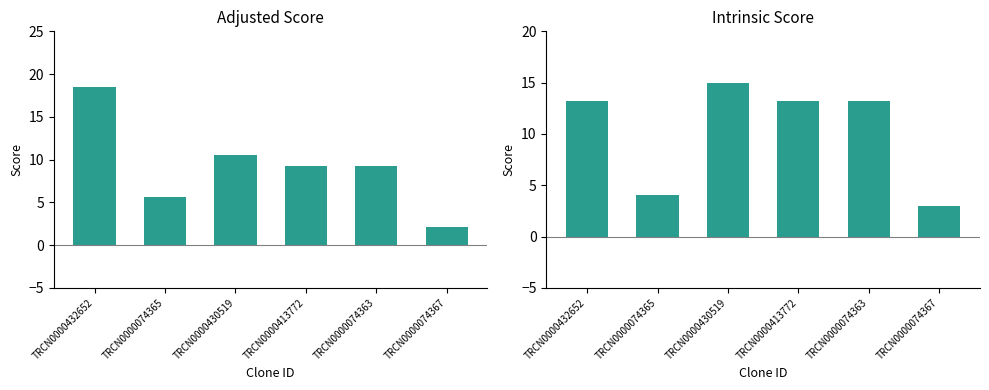

What are all the series names shown in the legend?

Adjusted Score, Intrinsic Score